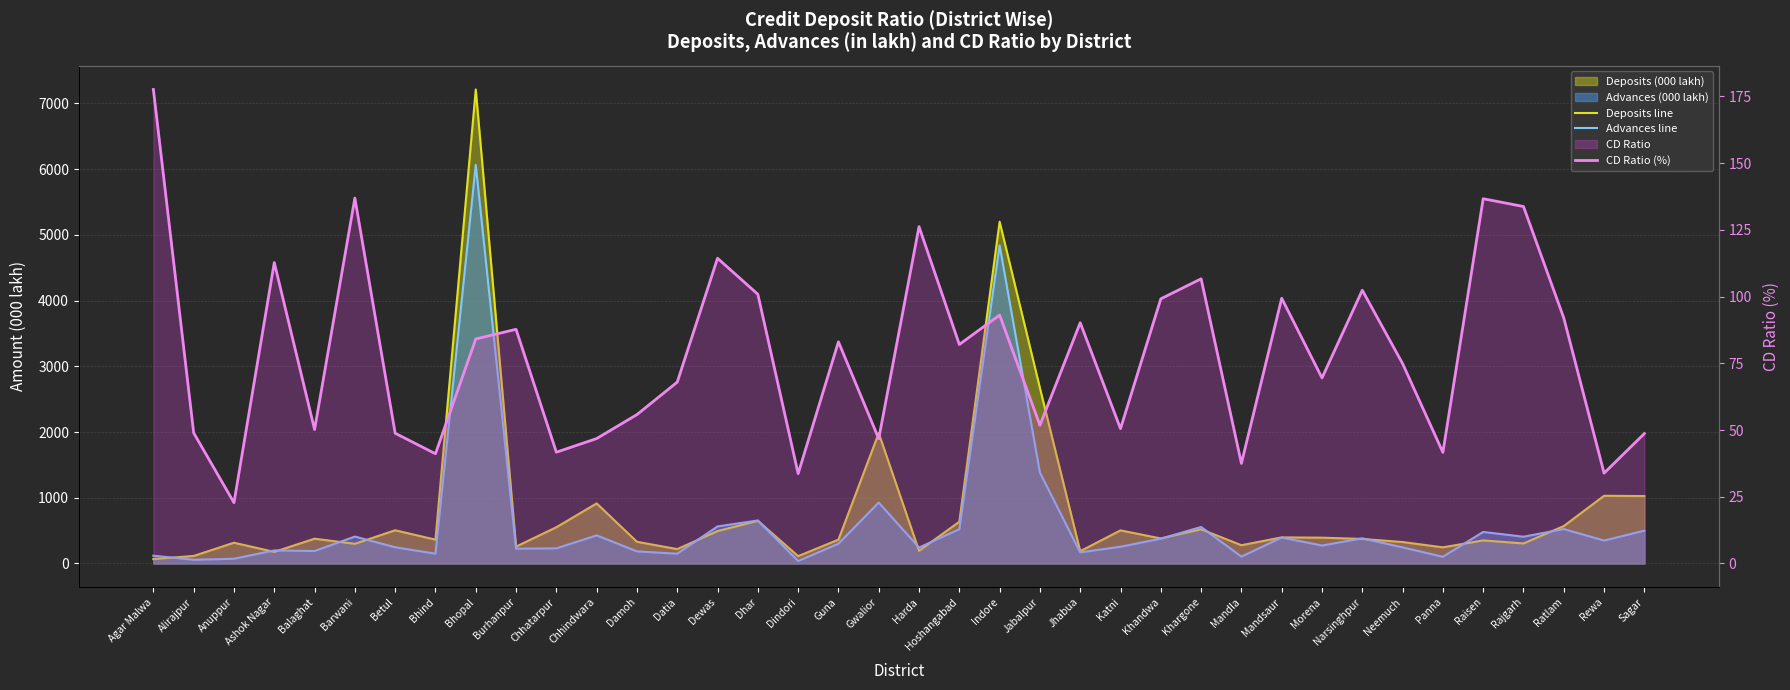

How many series are shown in this chart?

3